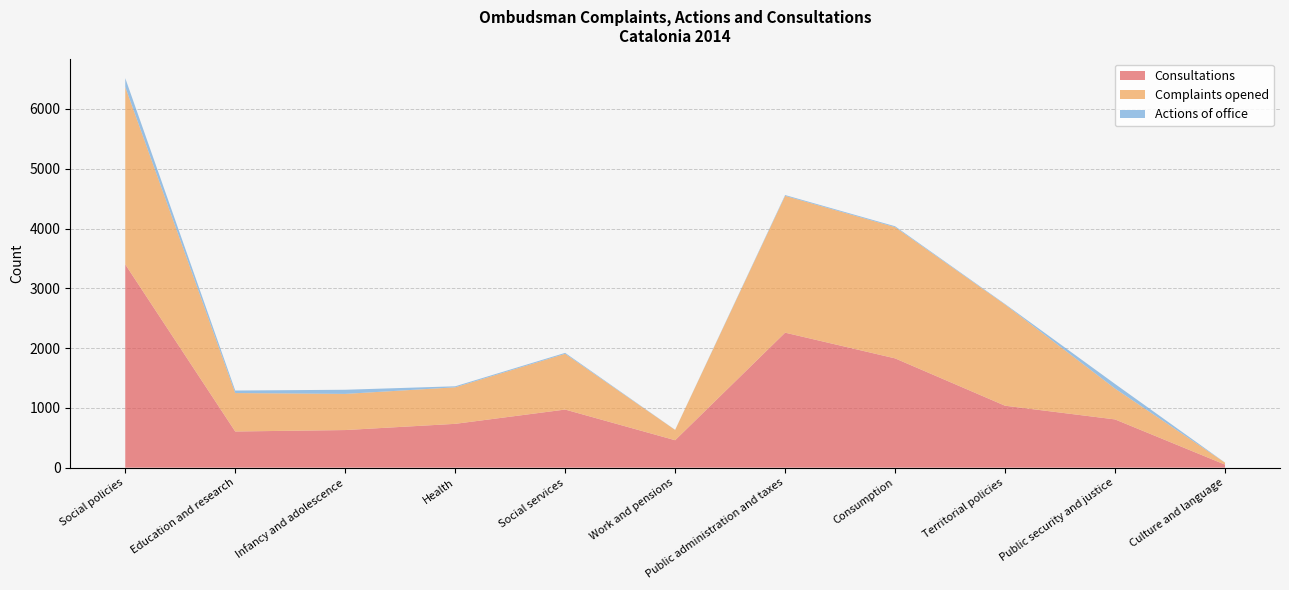

Reading right to left, extract all data points from this chart.

Consultations: Culture and language=51	Public security and justice=807	Territorial policies=1036	Consumption=1828	Public administration and taxes=2258	Work and pensions=459	Social services=972	Health=733	Infancy and adolescence=629	Education and research=605	Social policies=3400
Complaints opened: Culture and language=33	Public security and justice=516	Territorial policies=1692	Consumption=2195	Public administration and taxes=2288	Work and pensions=172	Social services=932	Health=611	Infancy and adolescence=605	Education and research=643	Social policies=2968
Actions of office: Culture and language=1	Public security and justice=77	Territorial policies=9	Consumption=15	Public administration and taxes=14	Work and pensions=2	Social services=16	Health=17	Infancy and adolescence=69	Education and research=42	Social policies=147